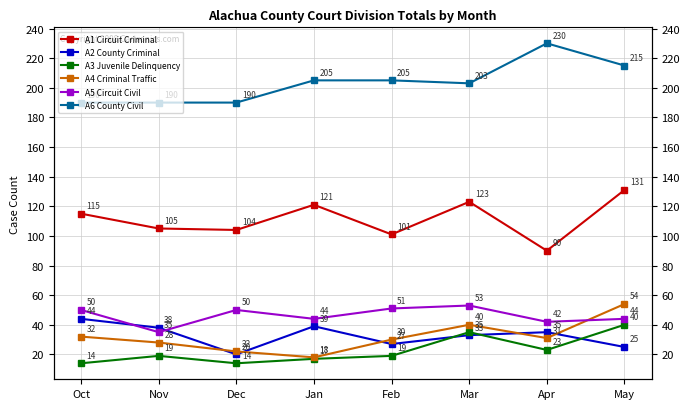

How many values in the A2 County Criminal series exceed 35?

3